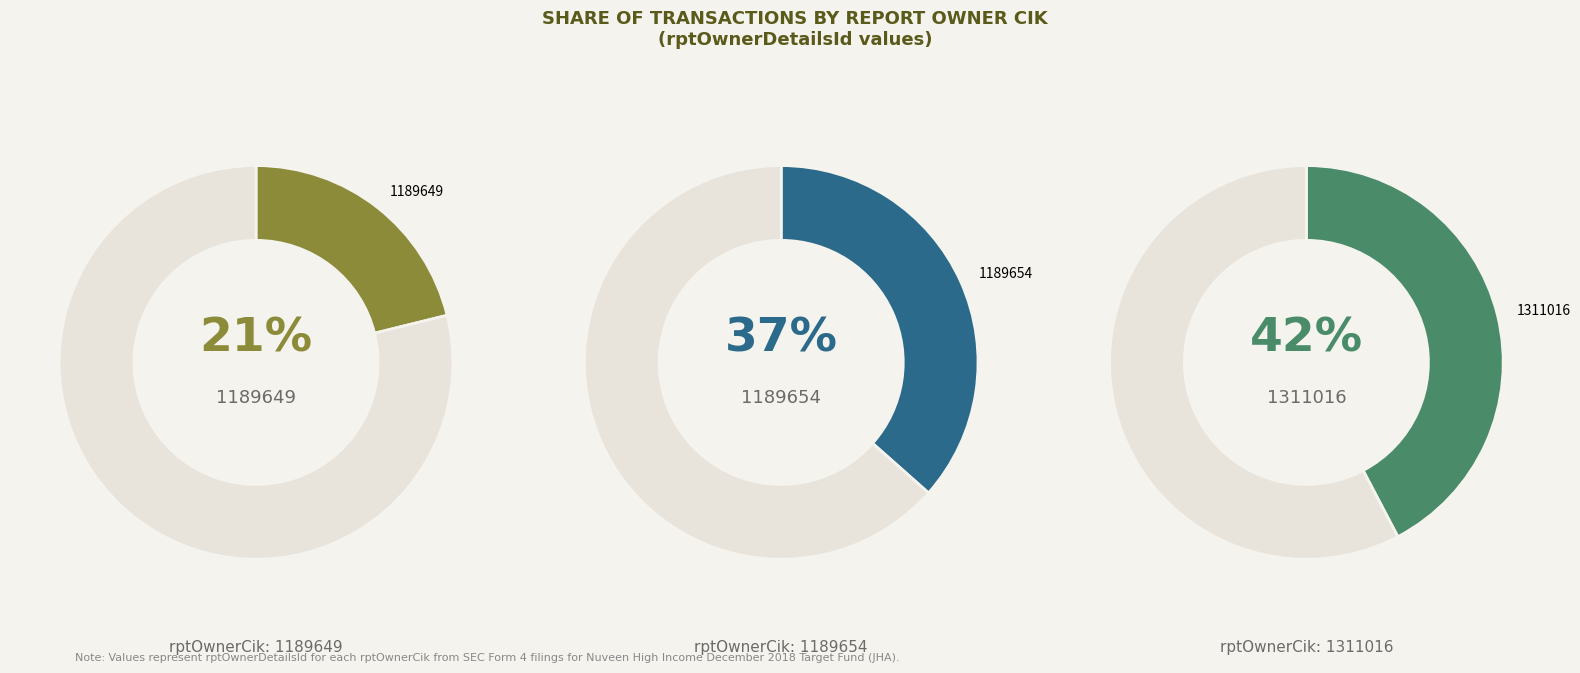

Which has a higher value, 1311016 or 1189649?

1311016